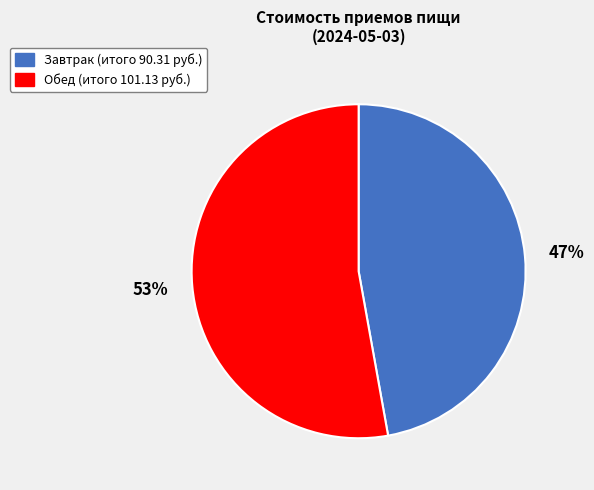

How many slices are in this pie chart?

2